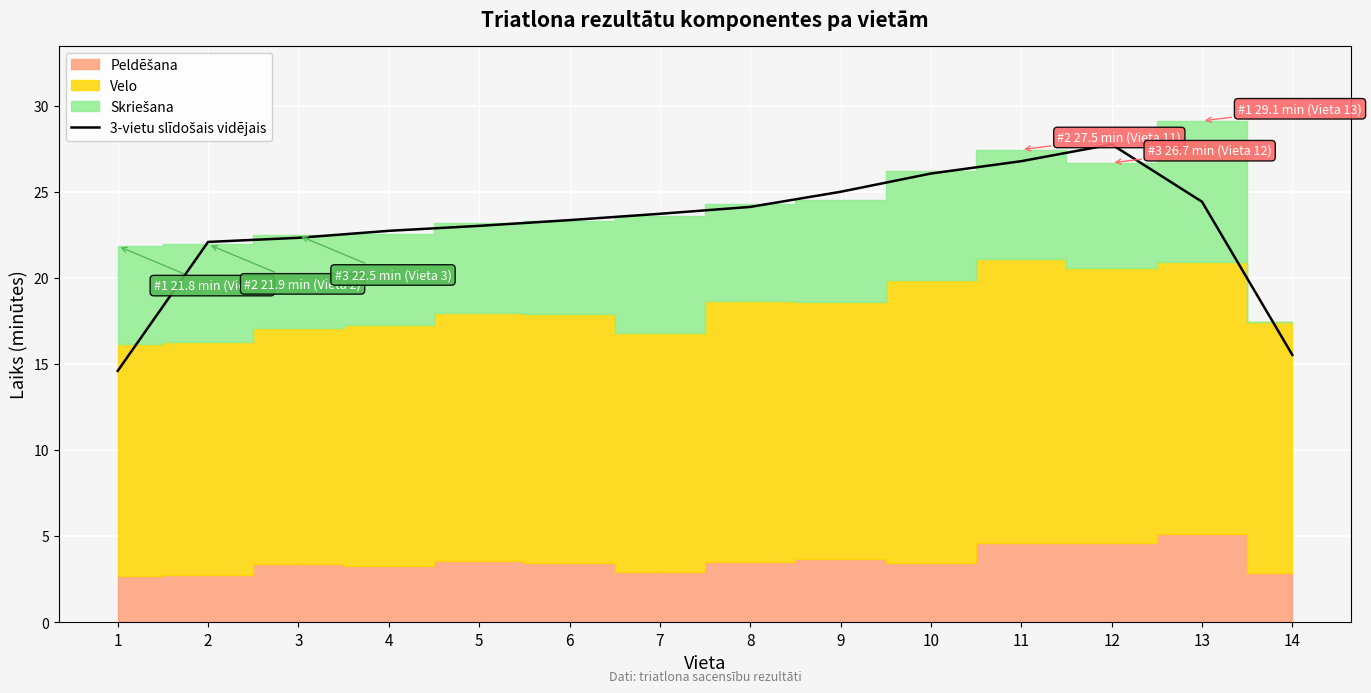

What is the difference between the second highest and minimum values?

12.2